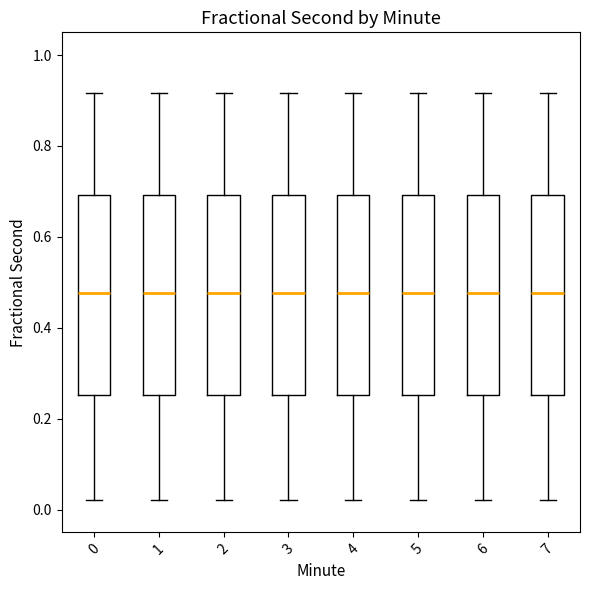

Where is the lower edge of the box at x = 2 on the y-axis? The values are not printed on the chart, so give them approximately, as read against the axis.

0.26